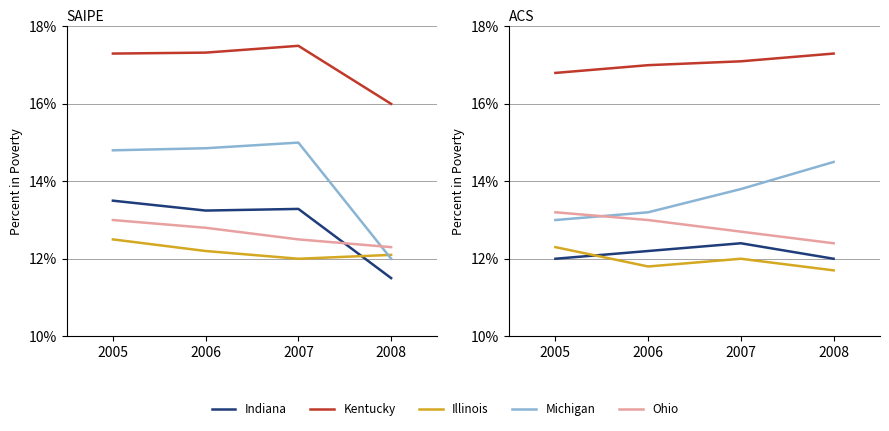

Where does the Kentucky series first go above 17?

2007